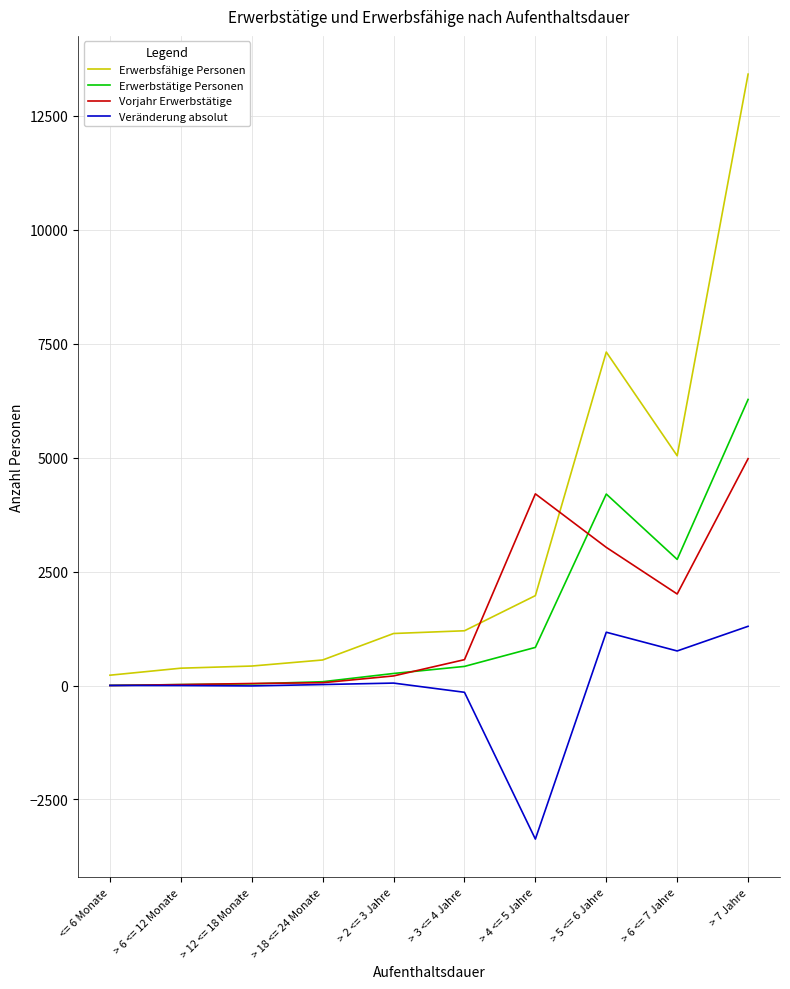

At which category is the sum across all series the highest?

> 7 Jahre